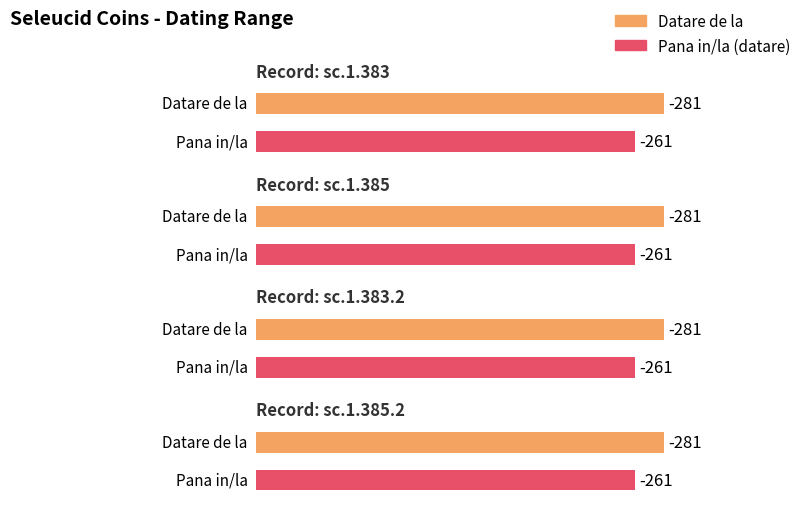

Between sc.1.385 and sc.1.385.2, which series saw the biggest shift?

Datare de la